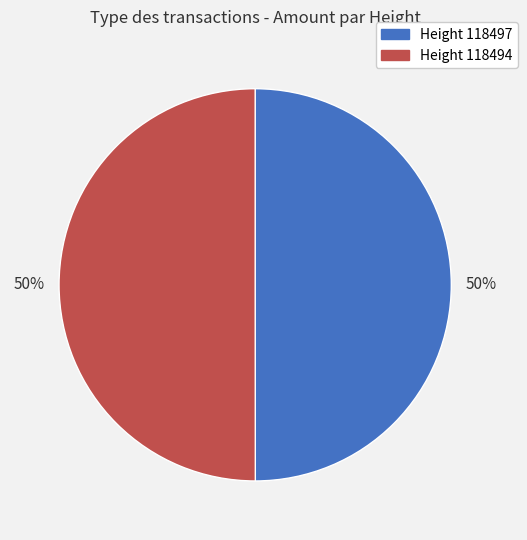

How many slices are in this pie chart?

2